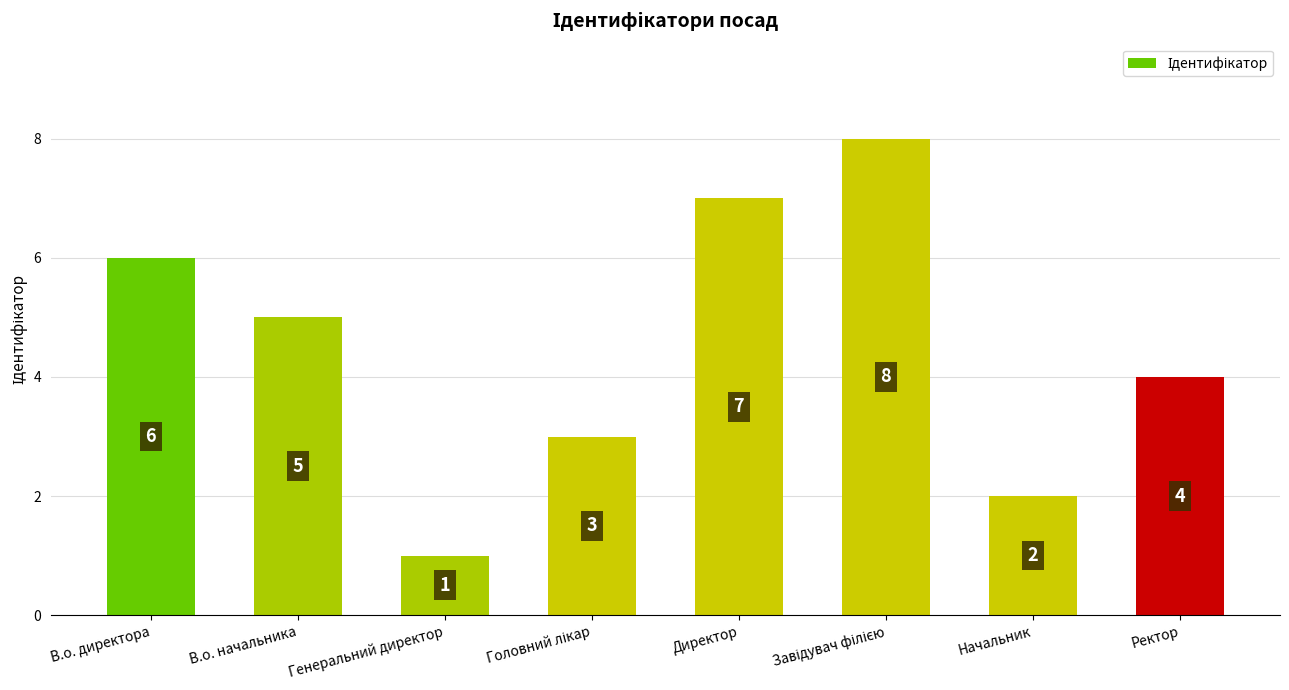

What is the maximum value shown in the chart?

8